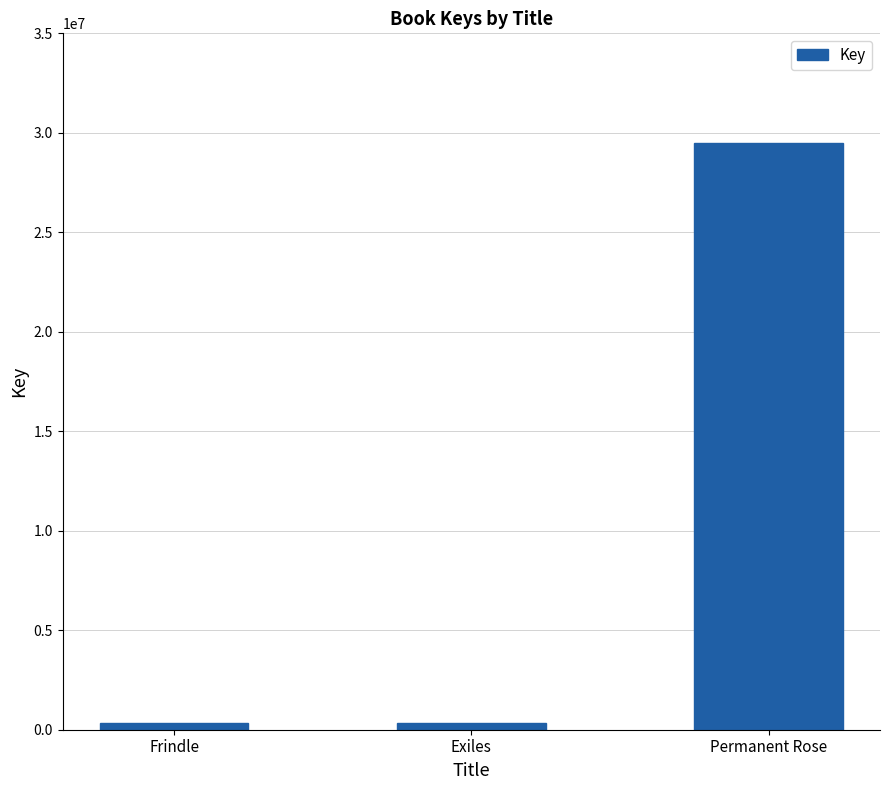

What is the label of the 1st bar from the left?

Frindle